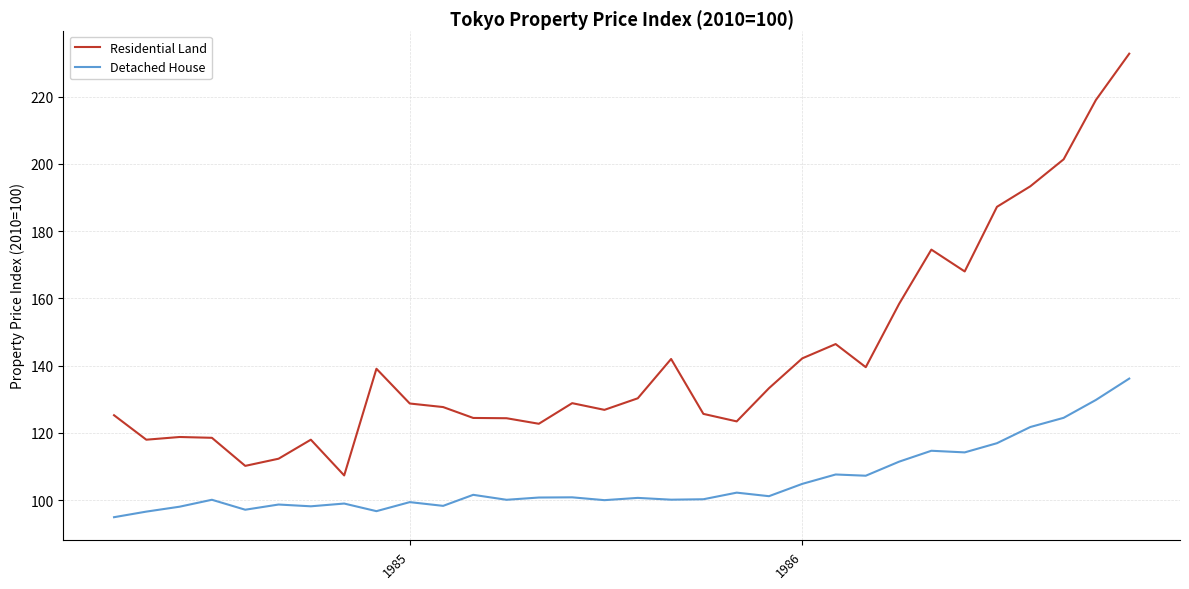

What is the smallest value displayed?

95.0